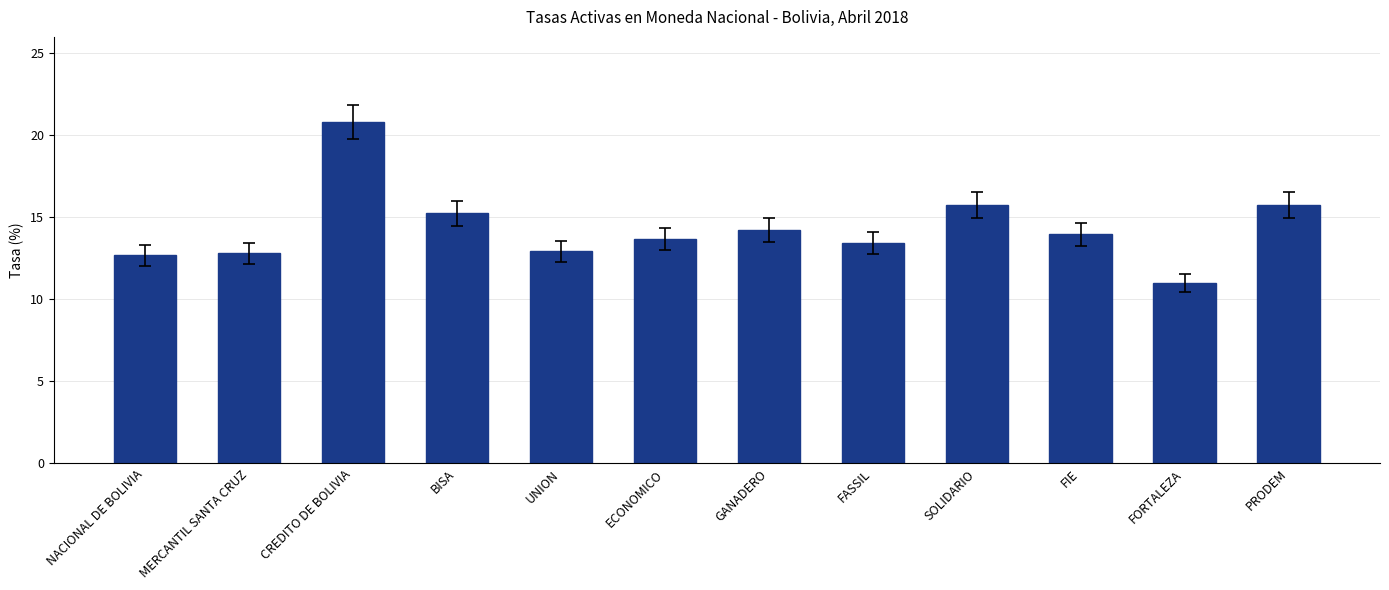

At which label is the value closest to 15?

BISA